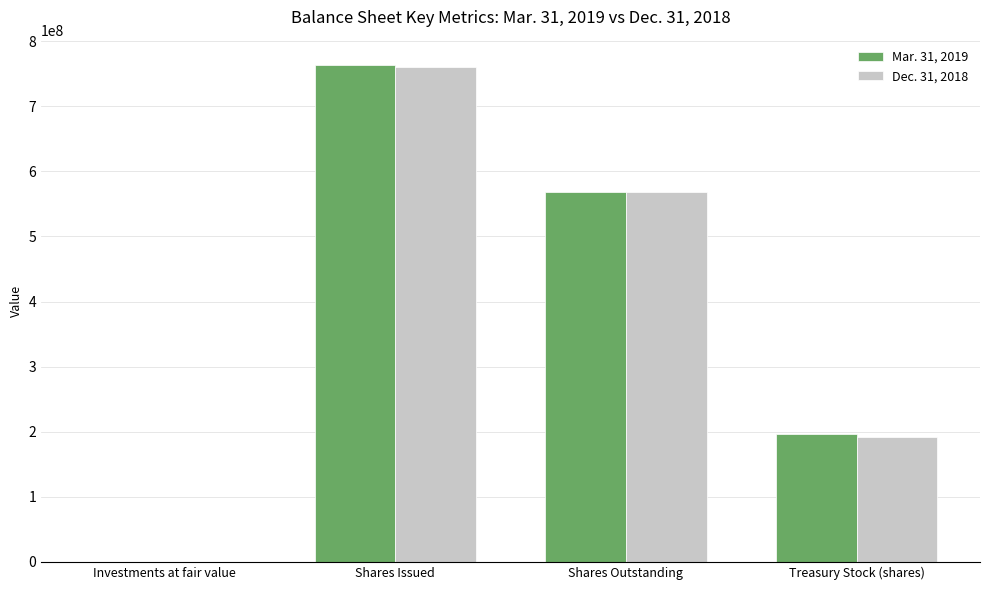

The Dec. 31, 2018 series shows 323303686 at Treasury Stock (shares). True or false?

False